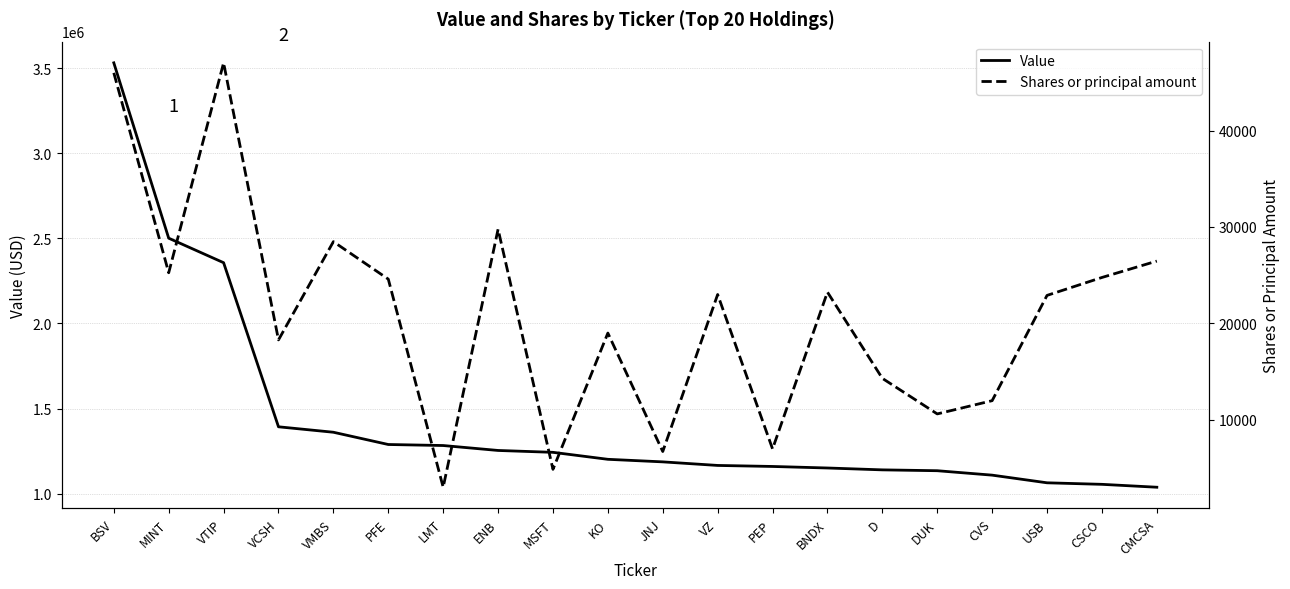

How many values in the Value series are below 1202000?

10